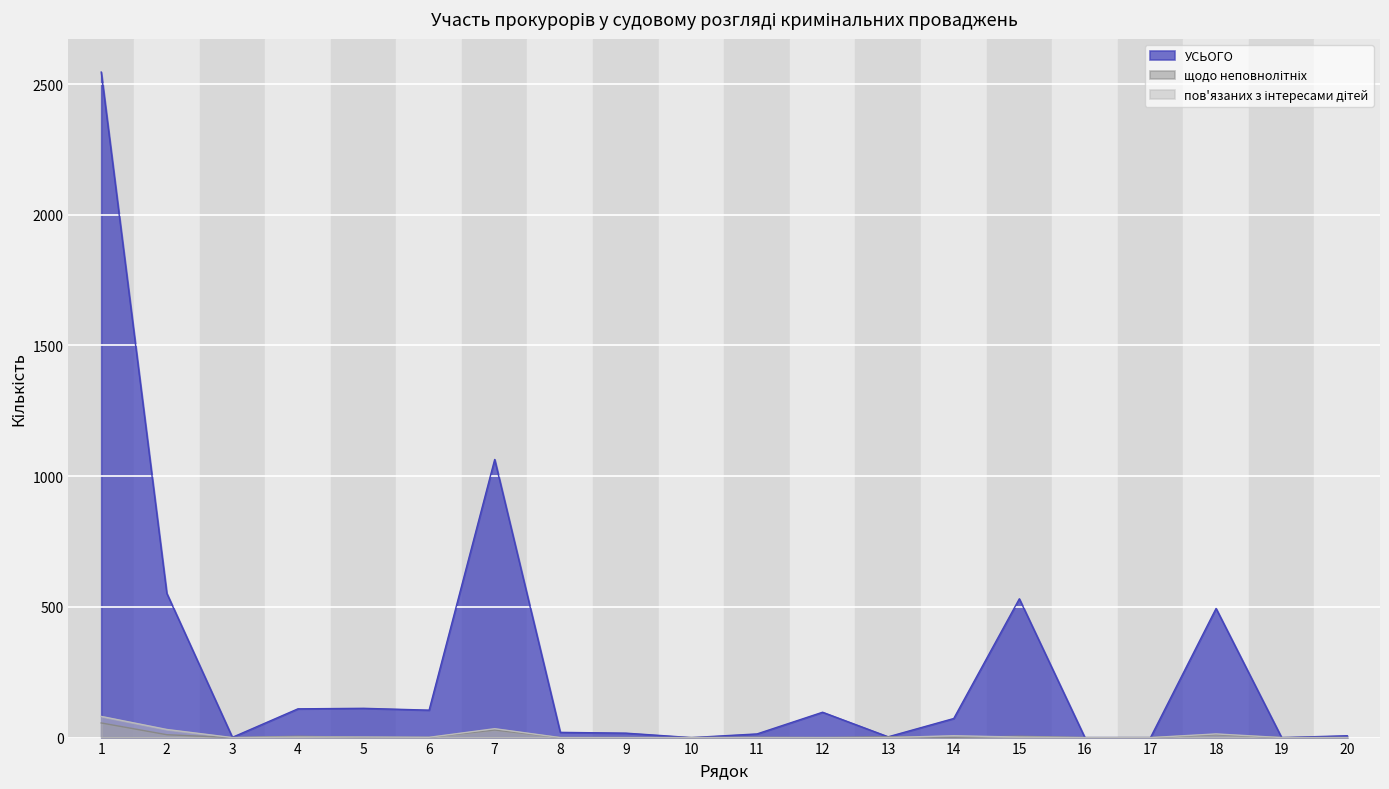

Is it true that пов'язаних з інтересами дітей equals 107 at 1?

False